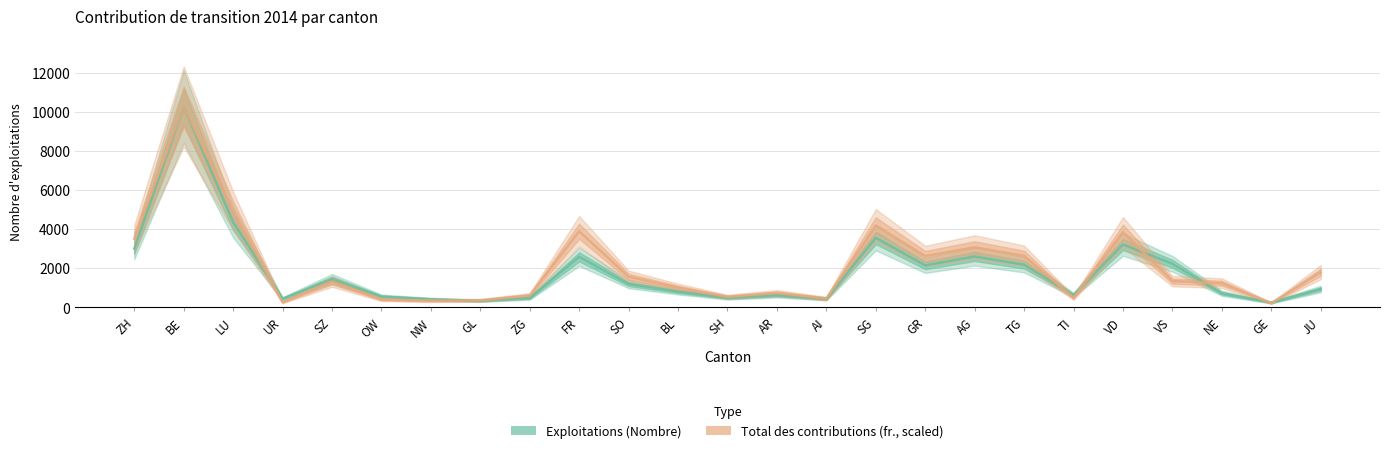

True or false: Total des contributions (fr., scaled) and Exploitations (Nombre) cross at least once.

True